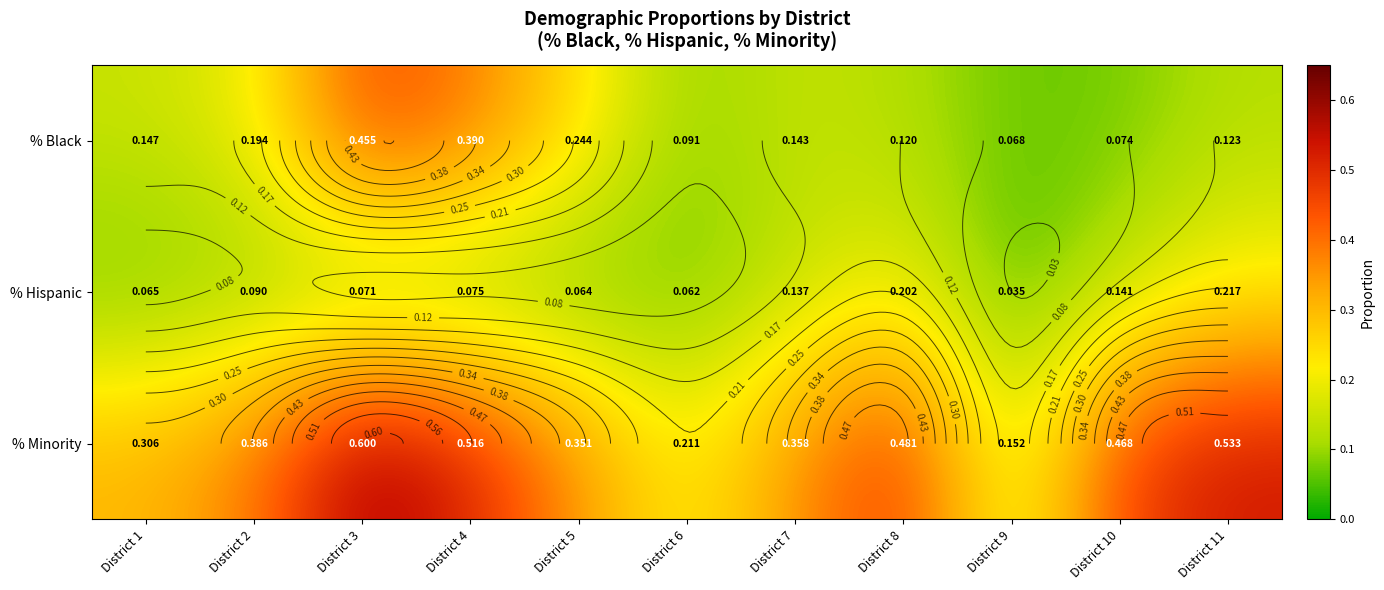

Count the % Hispanic values in the range 0 to 1.

11